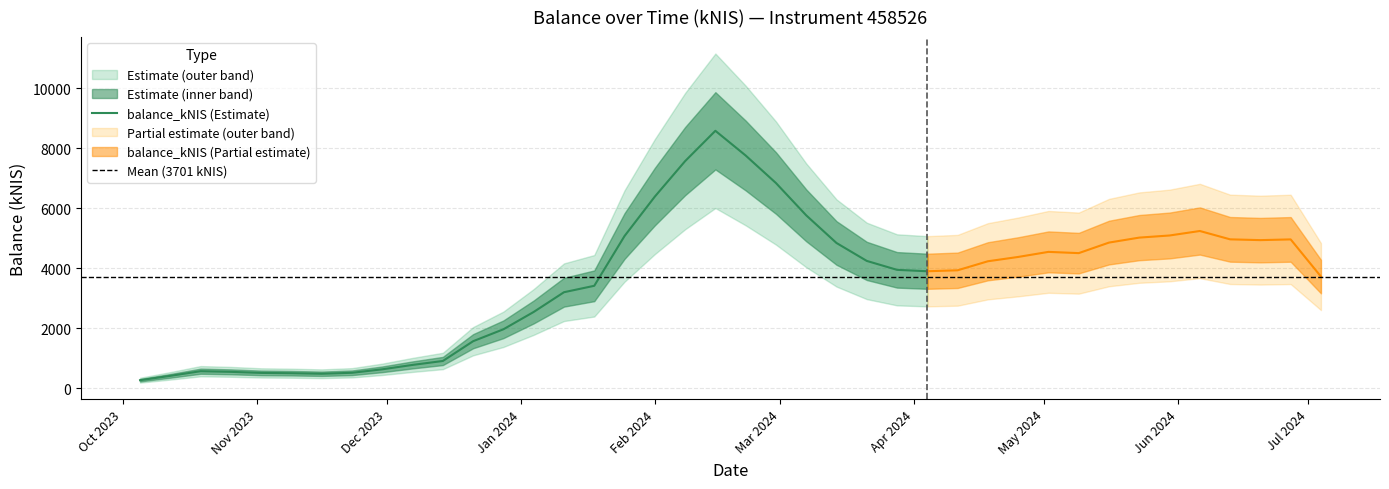

What is the maximum value for balance_kNIS (Estimate)?

8581.9